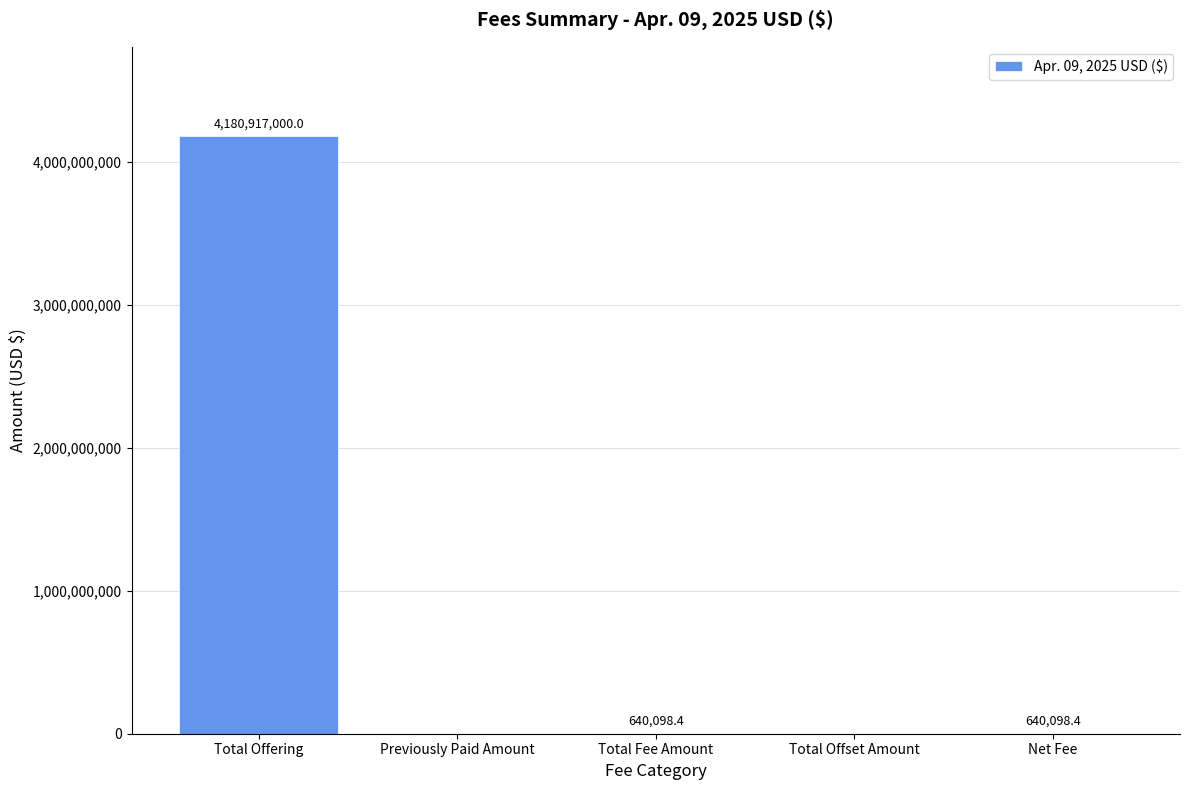

What is the difference between the values at Previously Paid Amount and Total Offering?

4180917000.0